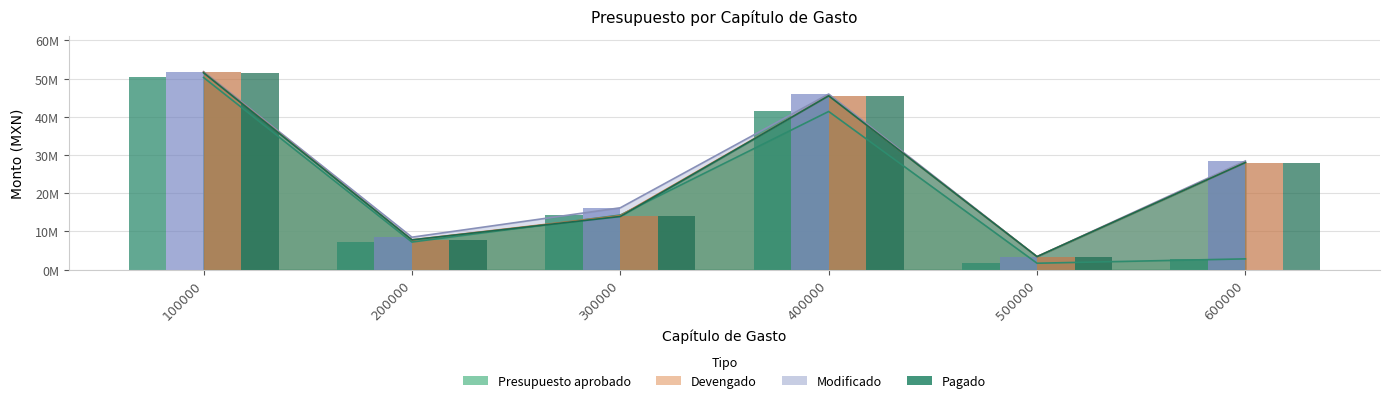

What is the sum of the Modificado values at 200000 and 600000?

36963350.0